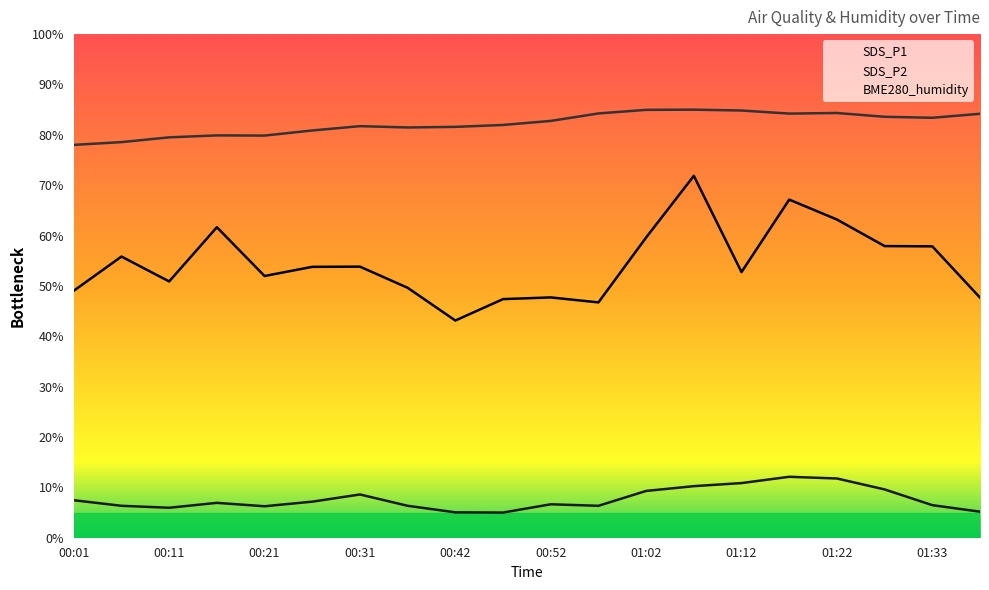

At how many categories does at least one series exceed 74?

20